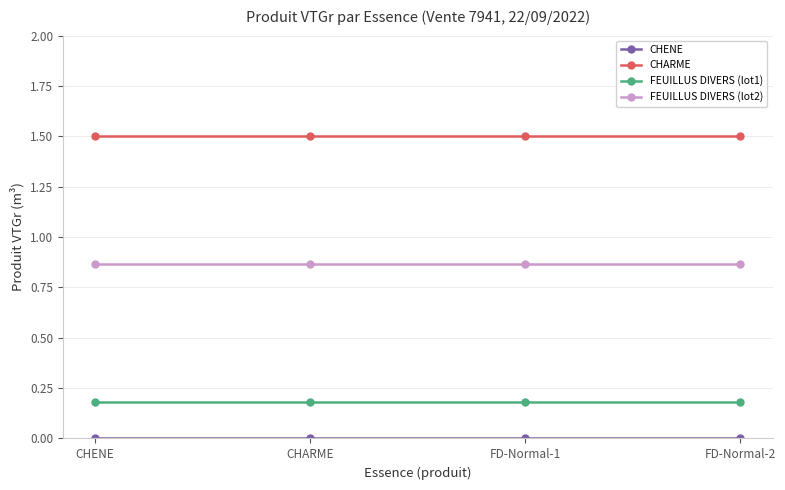

What is the label of the 1st point from the right?

FD-Normal-2